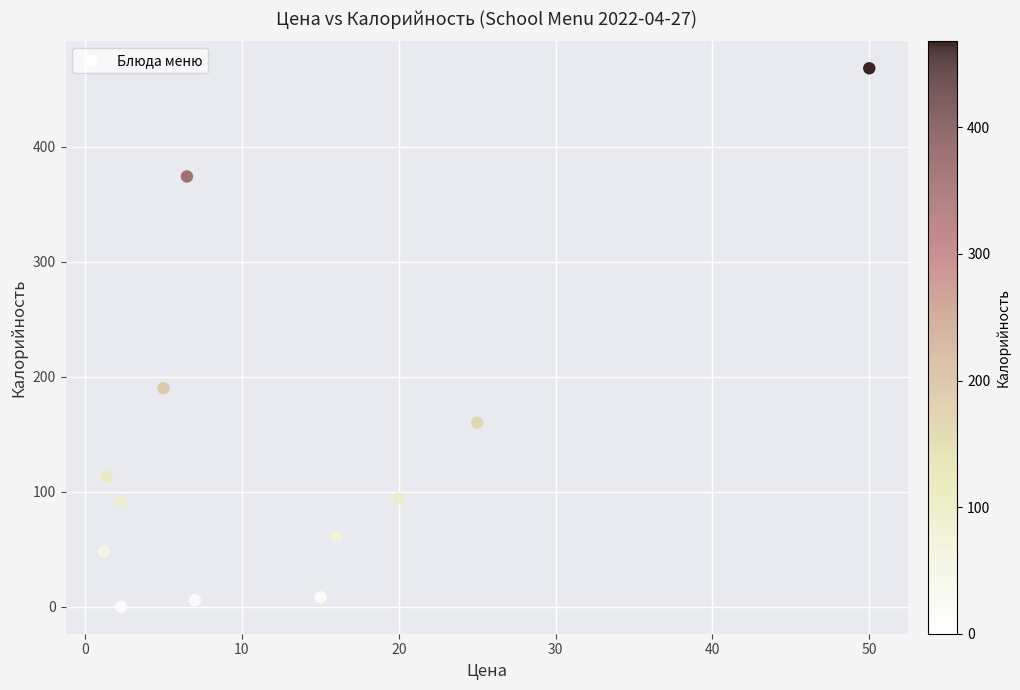

What is the range of X values (max minus min)?

48.8